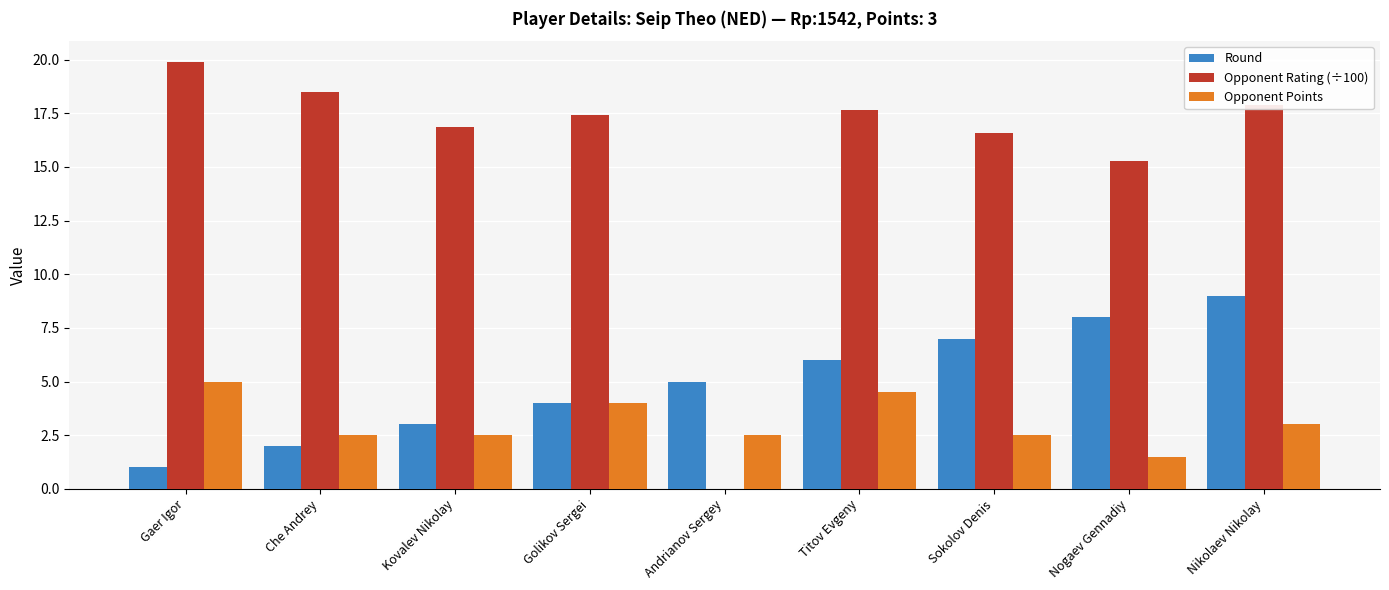

Is the value of Opponent Rating (÷100) at Kovalev Nikolay greater than the value of Round at Andrianov Sergey?

Yes